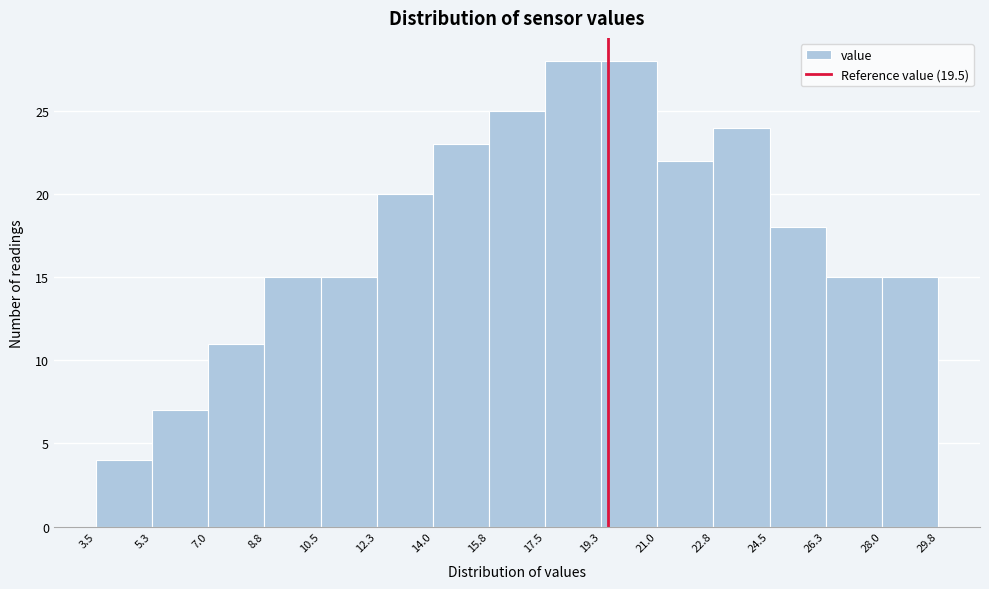

How tall is the bar that spans 26.3 to 28.0 on the x-axis? The values are not printed on the chart, so give them approximately, as read against the axis.

15